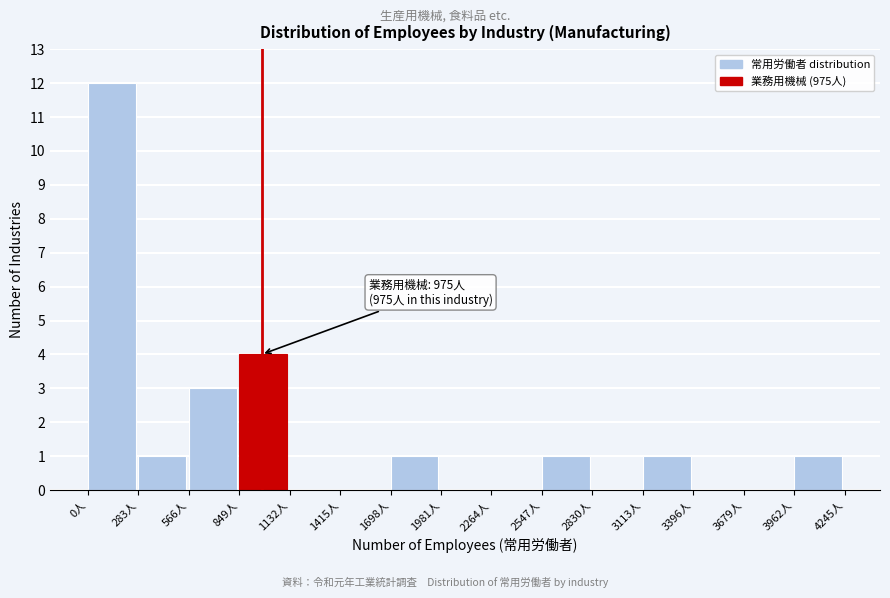

Which range on the x-axis has the tallest bar?

0 to 300